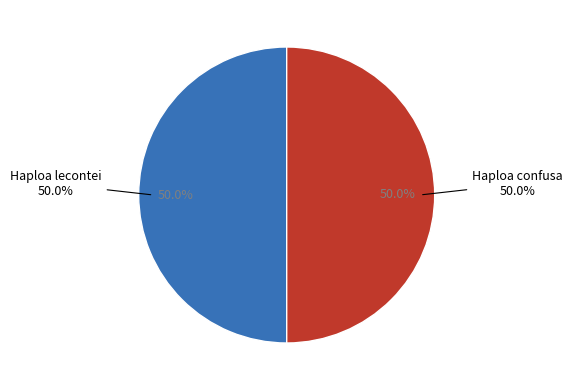

Rank the categories by value from highest to lowest.

Haploa lecontei, Haploa confusa